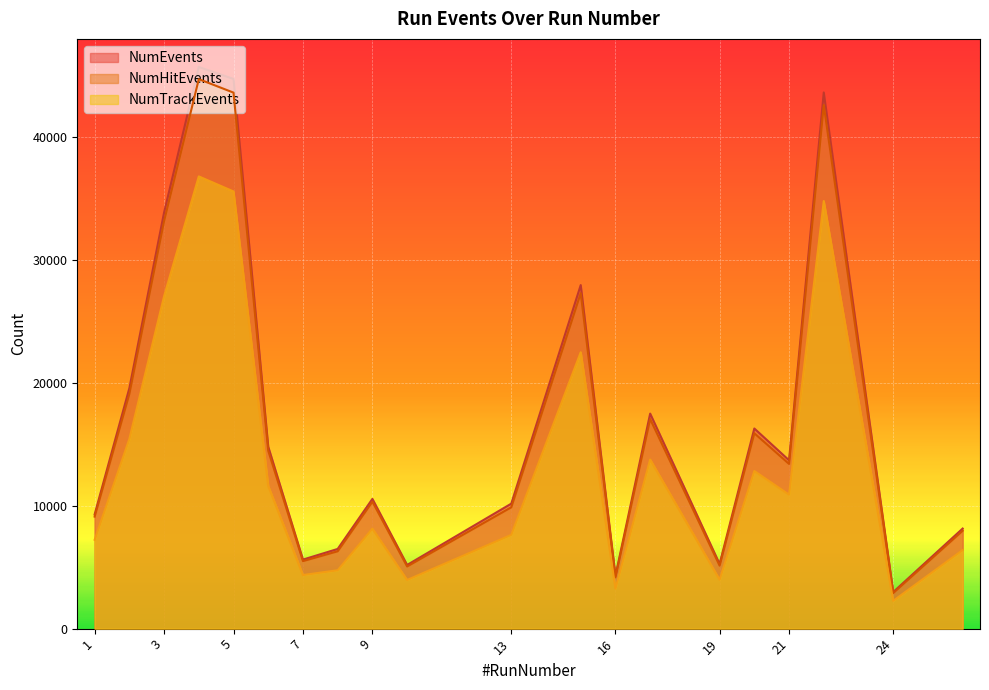

Is the value of NumTrackEvents at 1 greater than the value of NumEvents at 26?

No